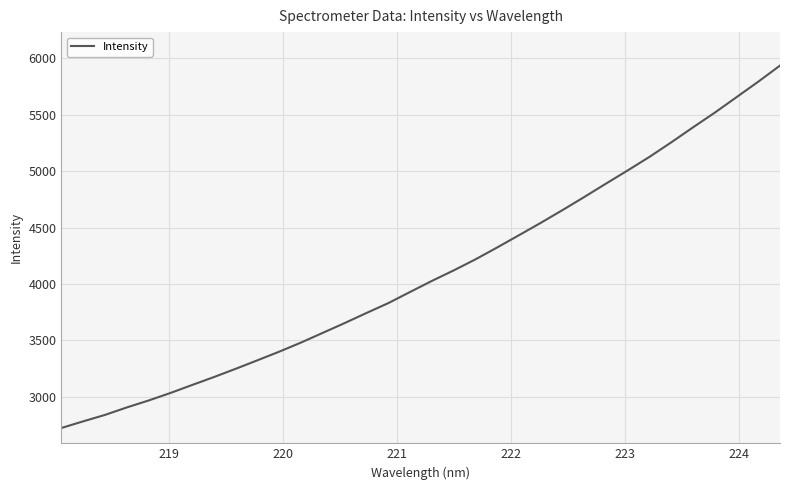

What is the difference between the maximum and minimum values?

3214.8